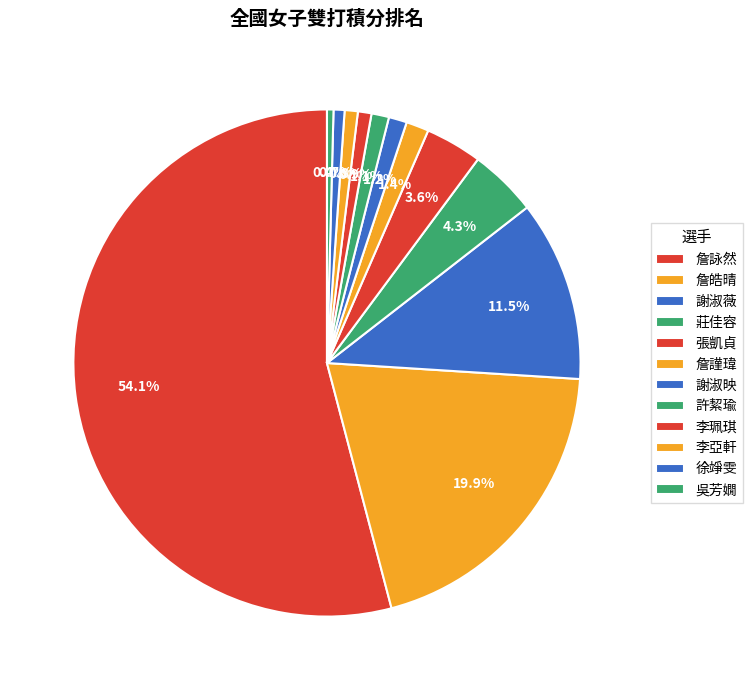

What is the largest slice in the pie chart?

詹詠然